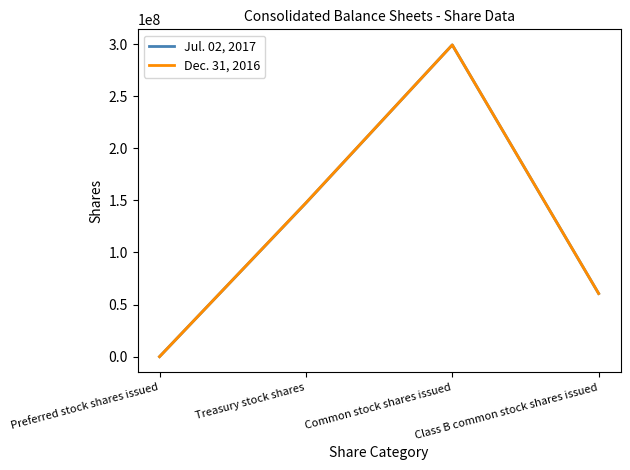

The value of Dec. 31, 2016 at Common stock shares issued is 299281967. True or false?

True